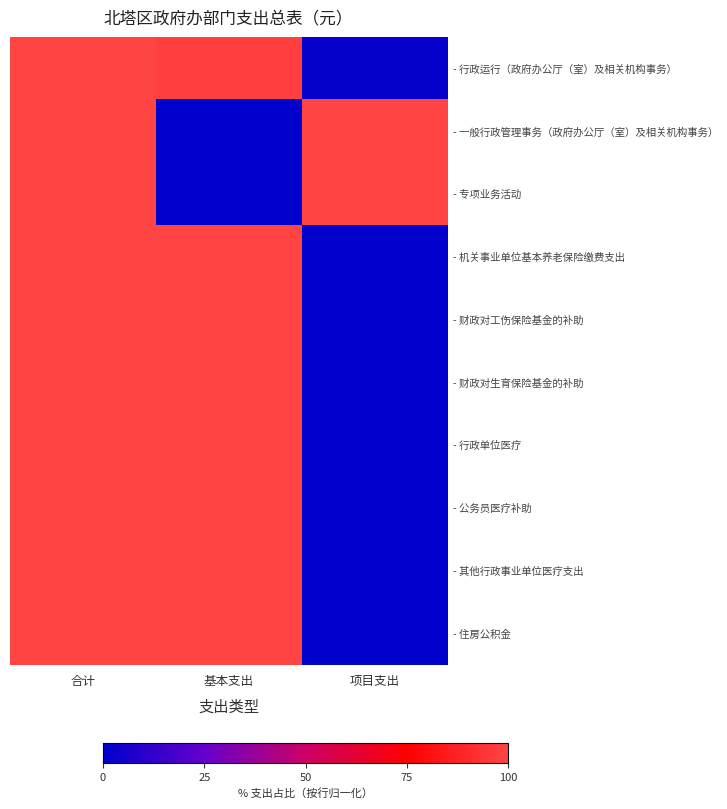

At which category does the chart reach its minimum across all series?

基本支出